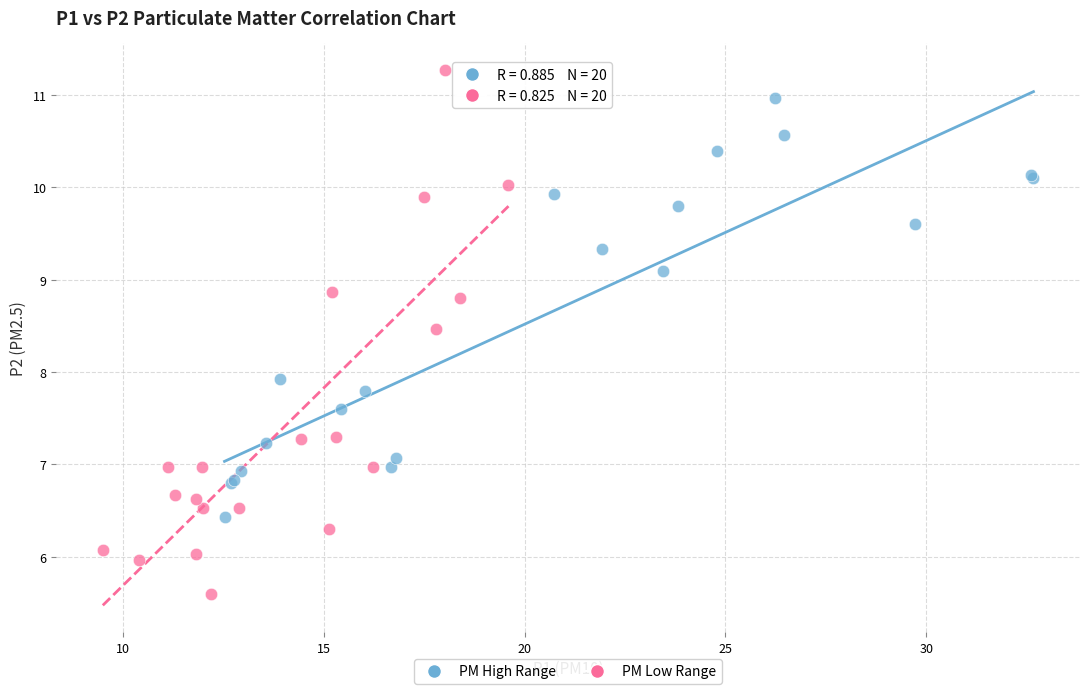

Which series has the widest spread of Y values?

PM Low Range